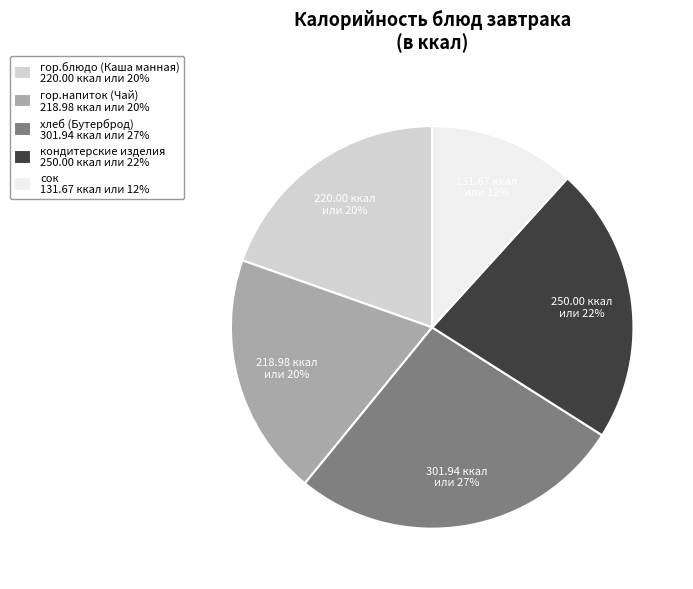

The хлеб (Бутерброд) slice represents 27% of the pie. True or false?

True